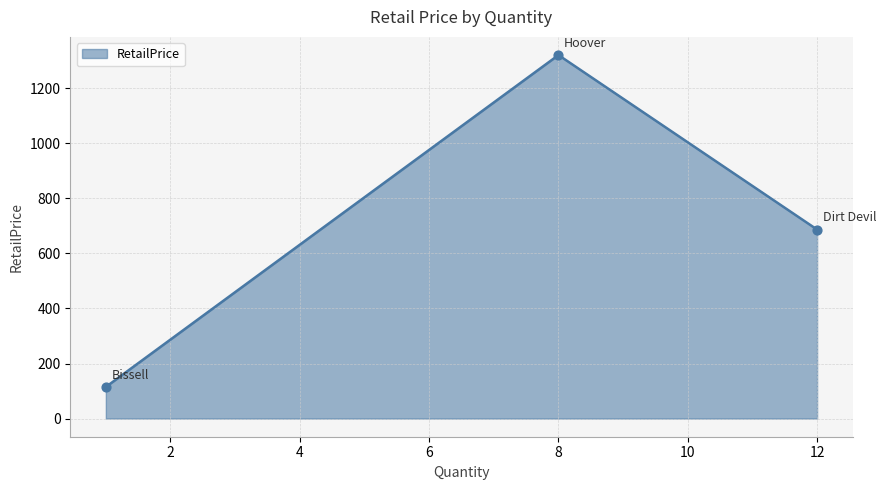

What is the maximum value shown in the chart?

1321.0